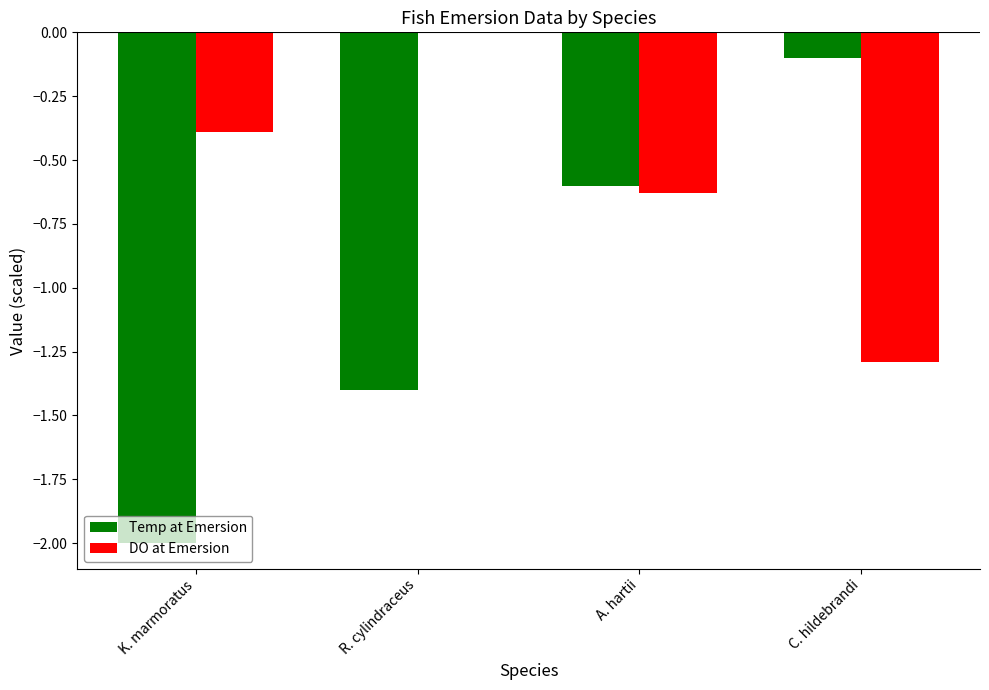

The value of DO at Emersion at A. hartii is -0.6. True or false?

True